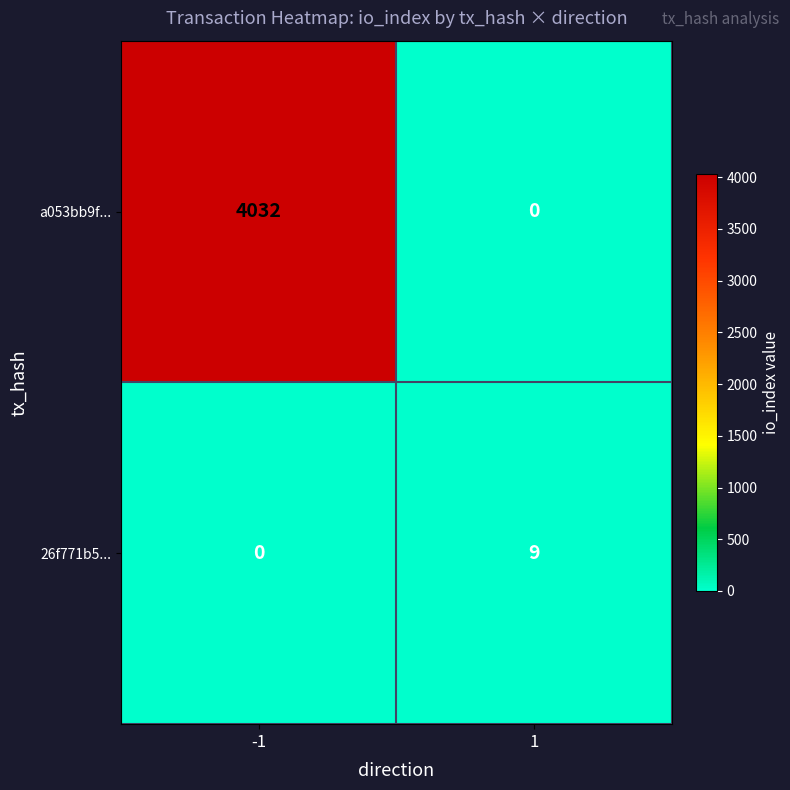

What is the difference between the maximum and minimum values in the a053bb9f... series?

4032